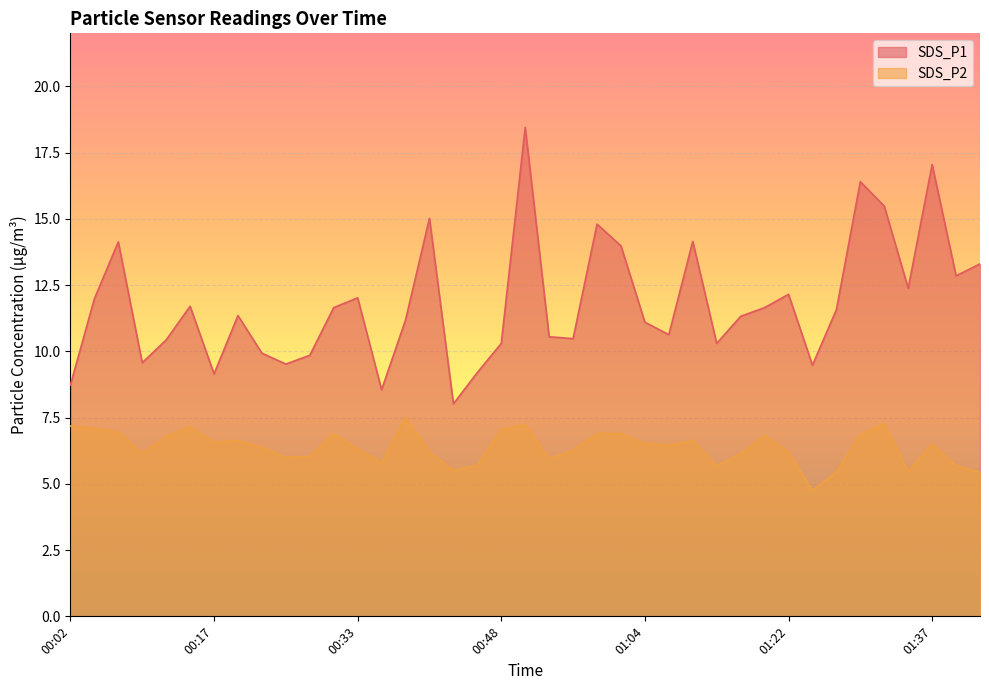

At which category is the sum across all series the highest?

00:51